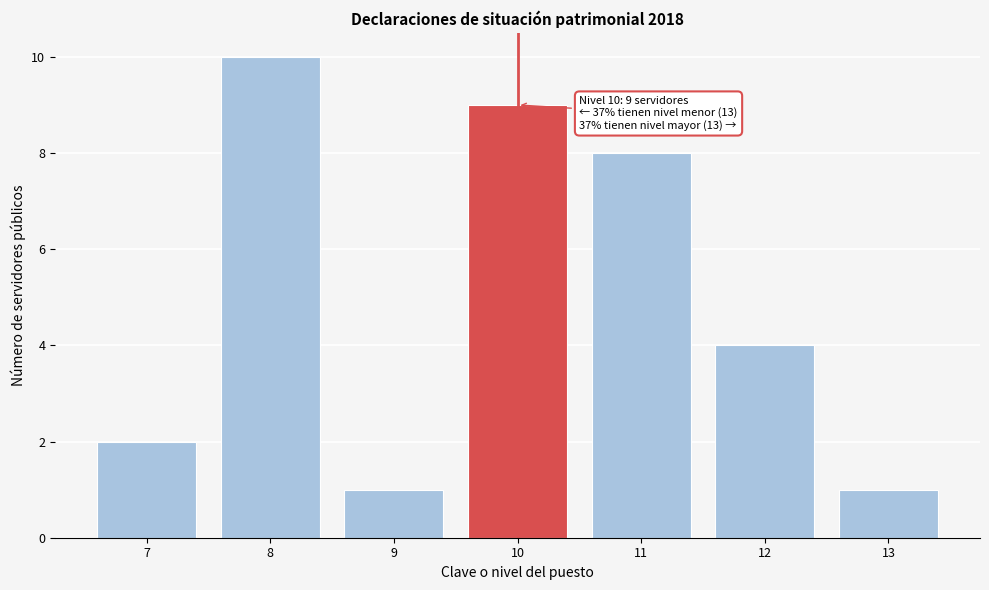

Reading right to left, transcribe all the data shown in this chart.

1	4	8	9	1	10	2